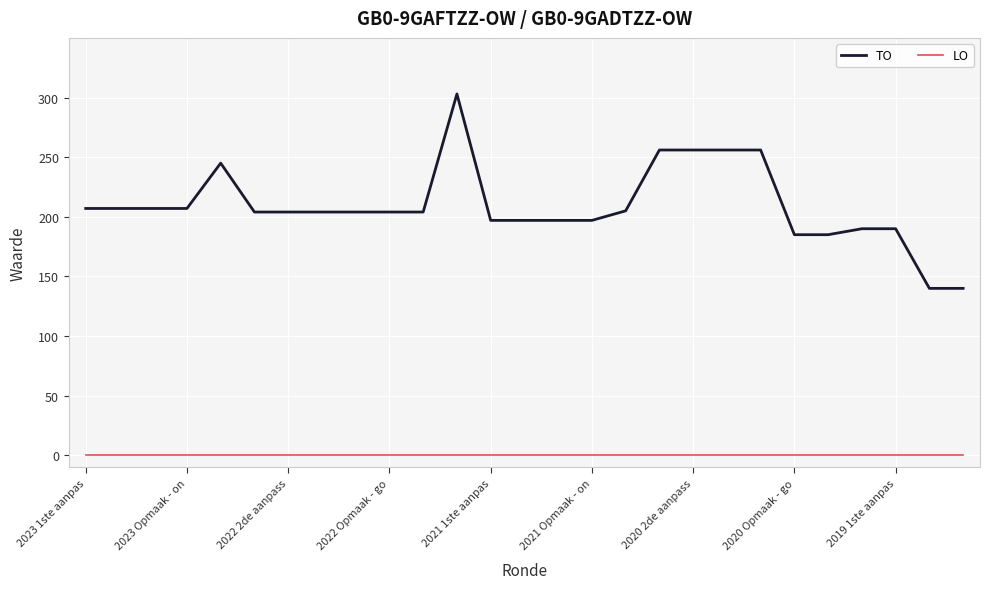

What are all the series names shown in the legend?

TO, LO